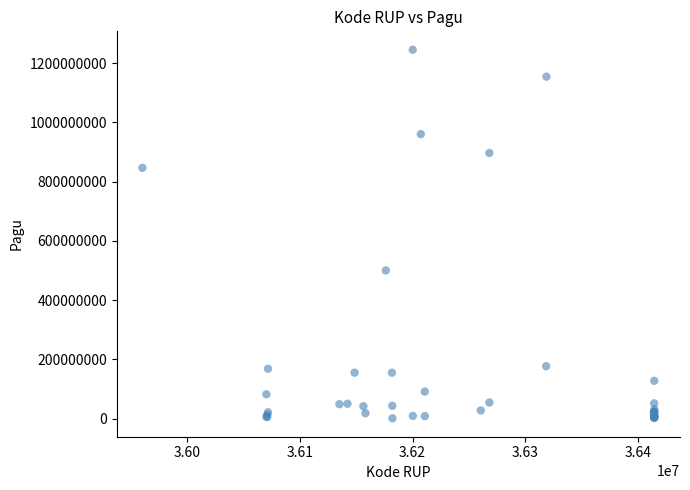

What Y value in the scatter plot is closest to 622840000?

499932000